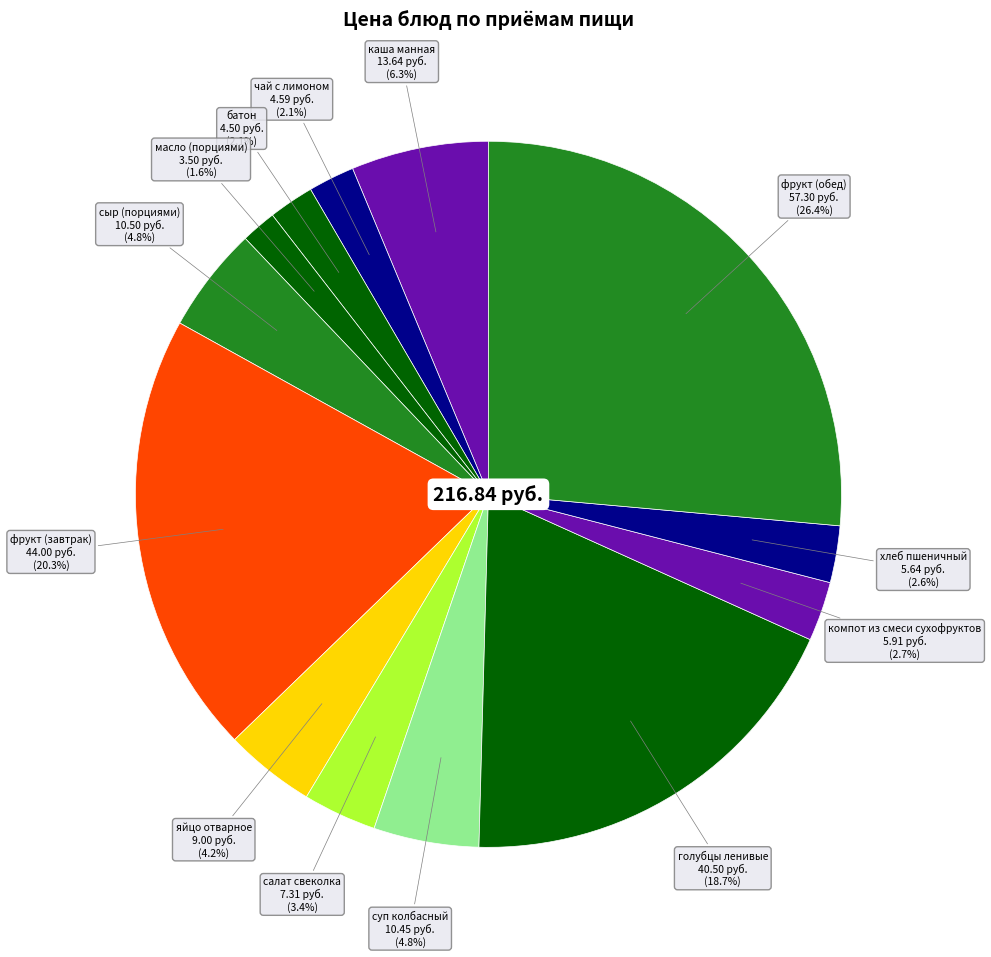

To the nearest percent, what is the average slice percentage?

8%